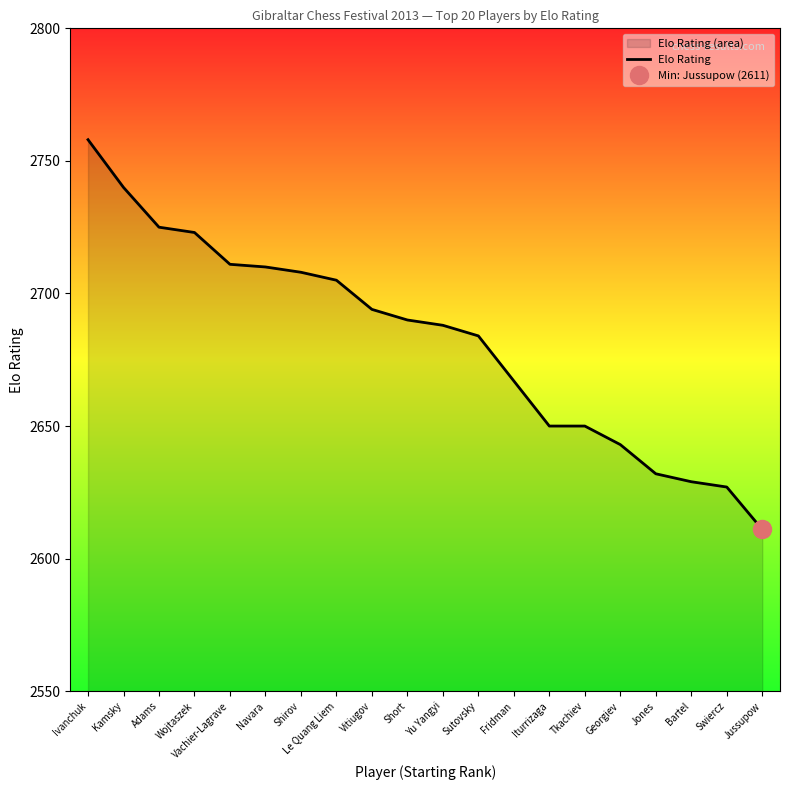

True or false: the data shows 2710 at Navara.

True